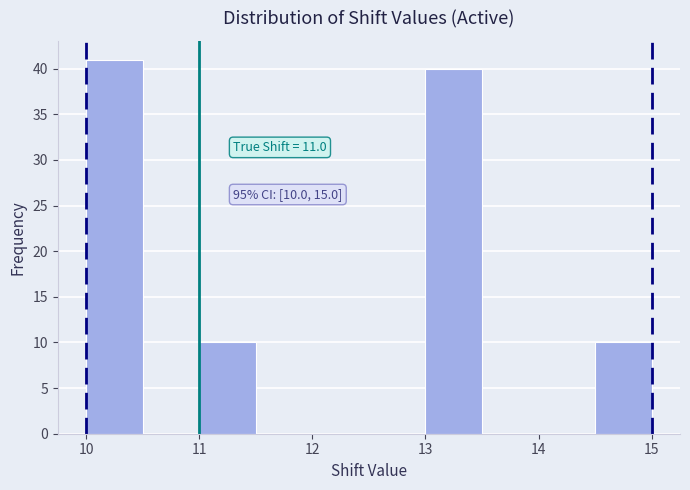

Over which range of the x-axis is the bar tallest?

10.0 to 10.5